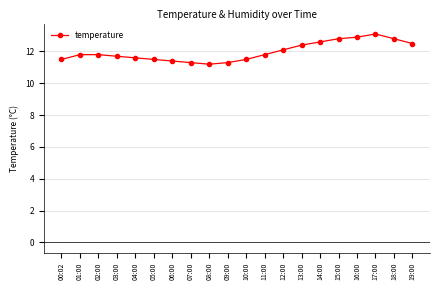

What is the ratio of the value at 08:00 to the value at 05:00?

1.0